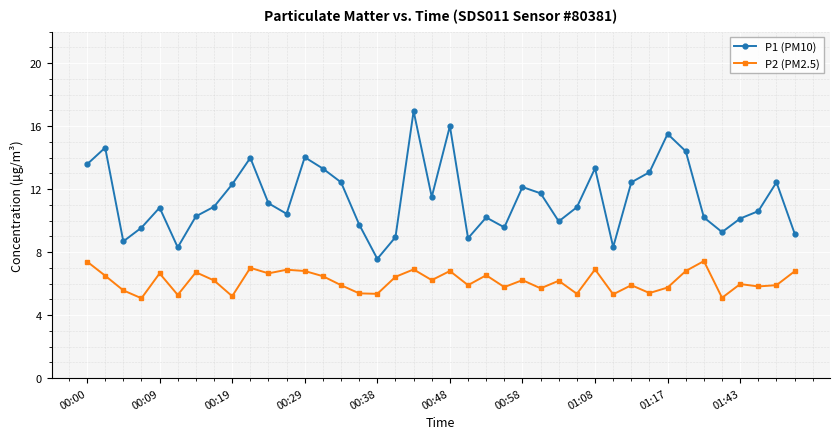

What is the value of the P2 (PM2.5) point at the 11th from the left?

6.7